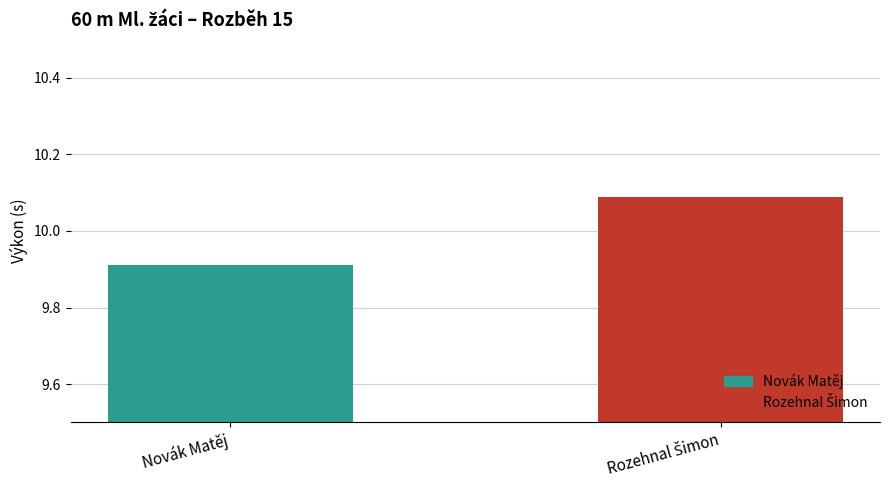

What is the smallest value displayed?

9.9